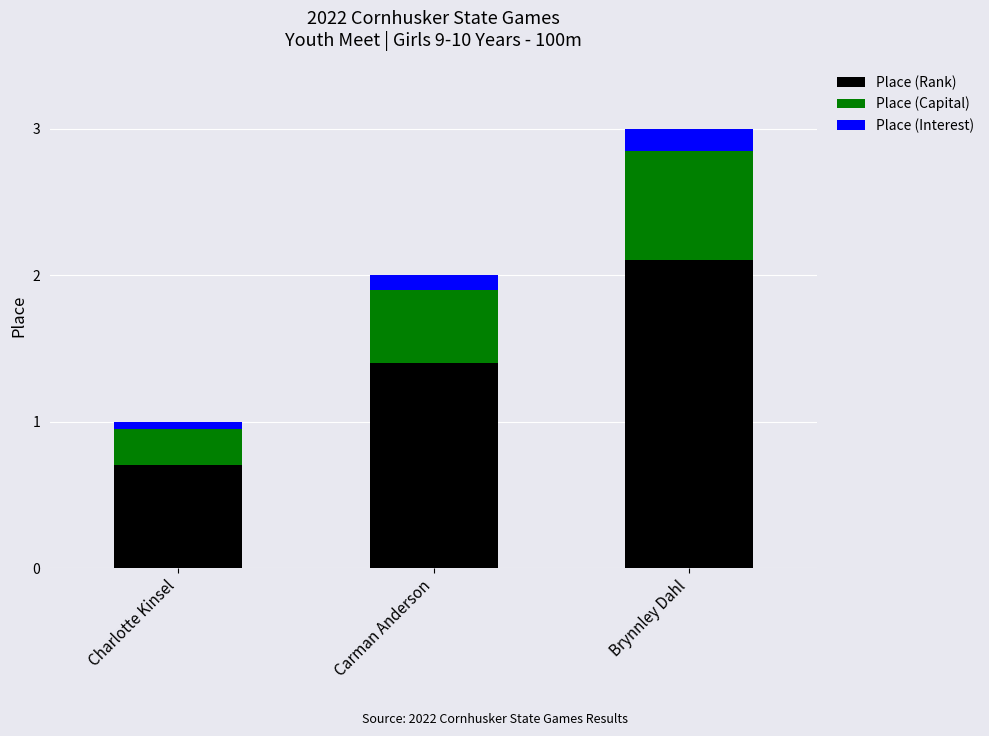

Which category has the highest value in the Place (Rank) series?

Brynnley Dahl